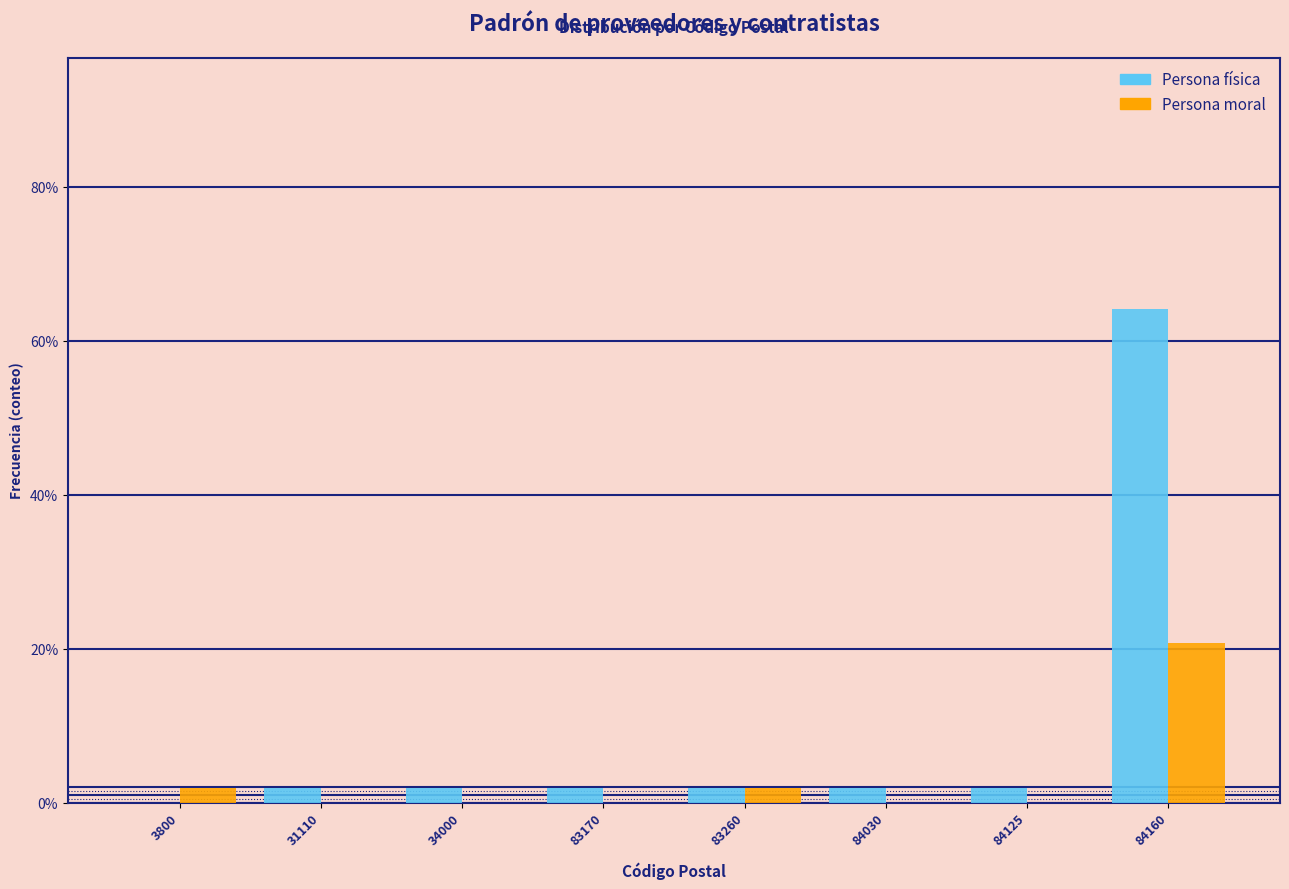

Reading left to right, transcribe all the data shown in this chart.

Persona física: 3800=0.0	31110=1.9	34000=1.9	83170=1.9	83260=1.9	84030=1.9	84125=1.9	84160=64.2
Persona moral: 3800=1.9	31110=0.0	34000=0.0	83170=0.0	83260=1.9	84030=0.0	84125=0.0	84160=20.8